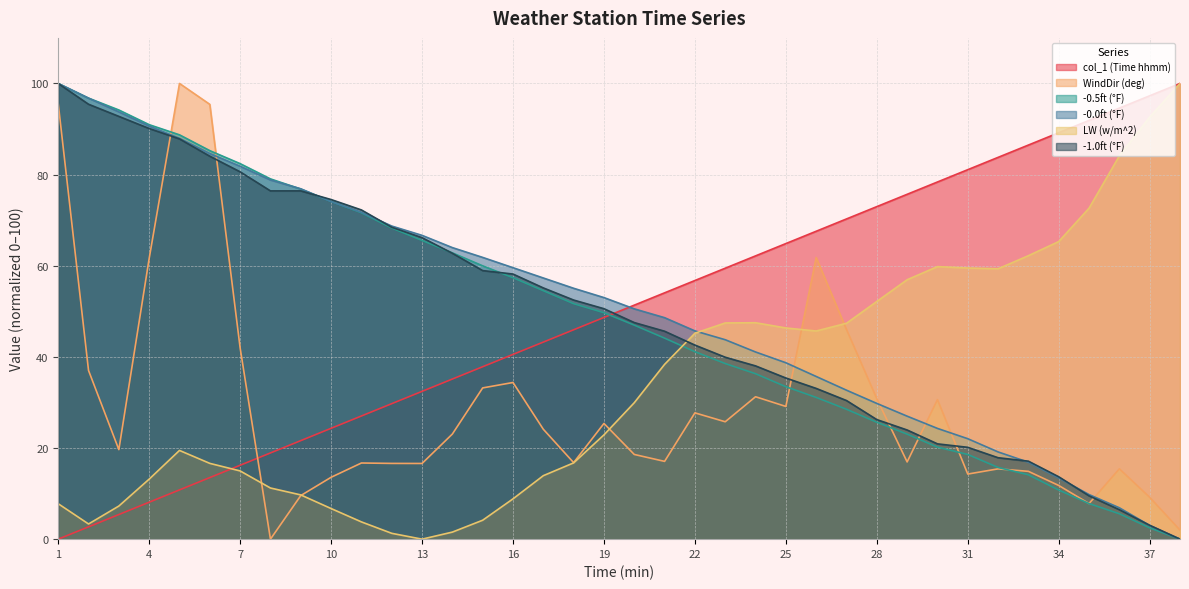

Rank the series at 21 from lowest to highest value.

WindDir (deg), LW (w/m^2), -0.5ft (°F), -1.0ft (°F), -0.0ft (°F), col_1 (Time hhmm)